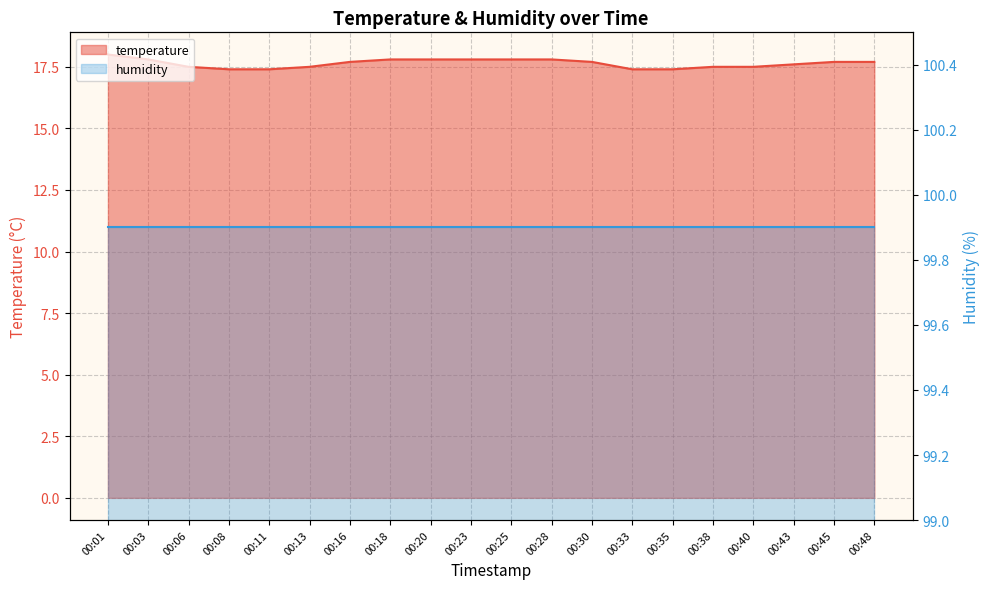

Which has a higher value, 00:23 or 00:13?

00:23